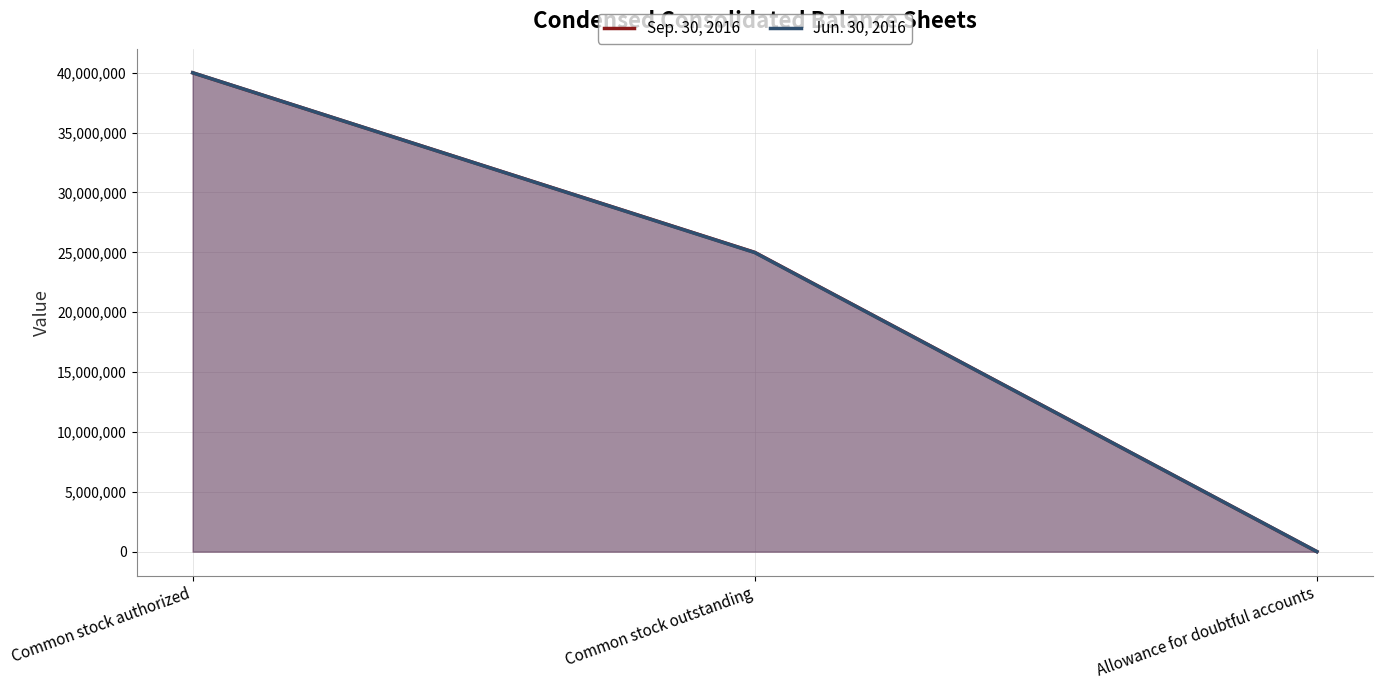

Is the value of Jun. 30, 2016 at Common stock outstanding greater than the value of Sep. 30, 2016 at Common stock authorized?

No